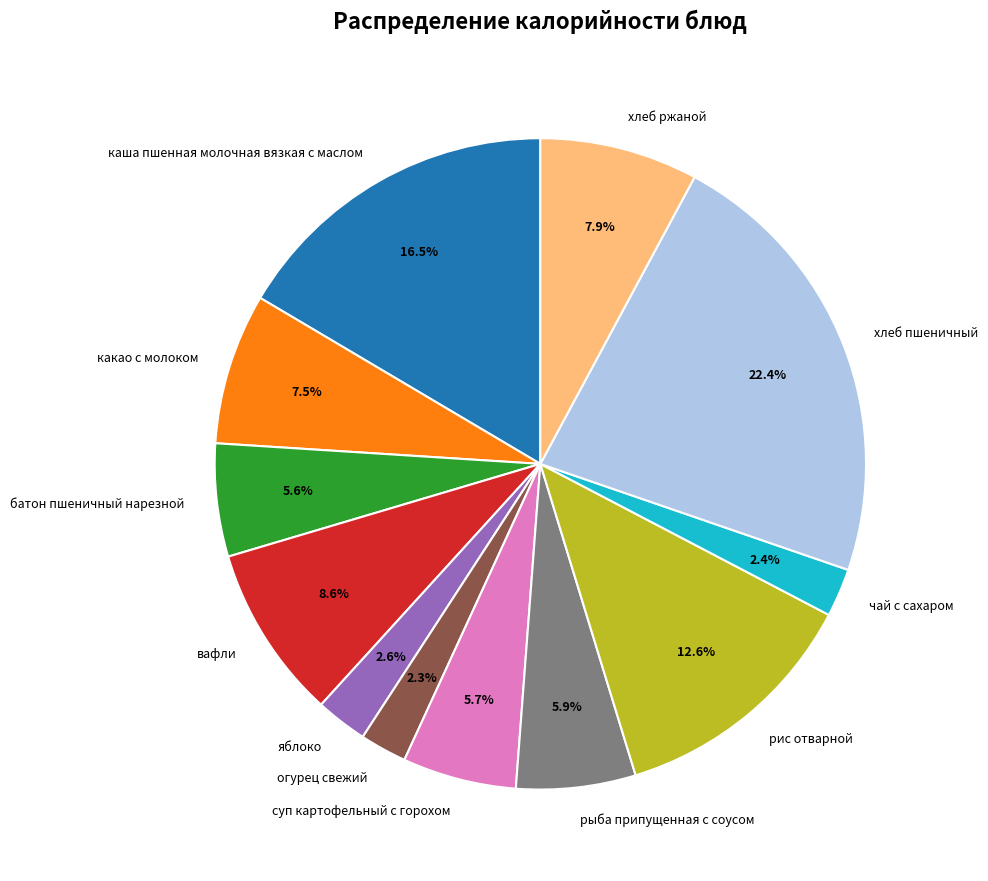

Approximately how many times larger is the value at хлеб ржаной compared to рыба припущенная с соусом?

1.3